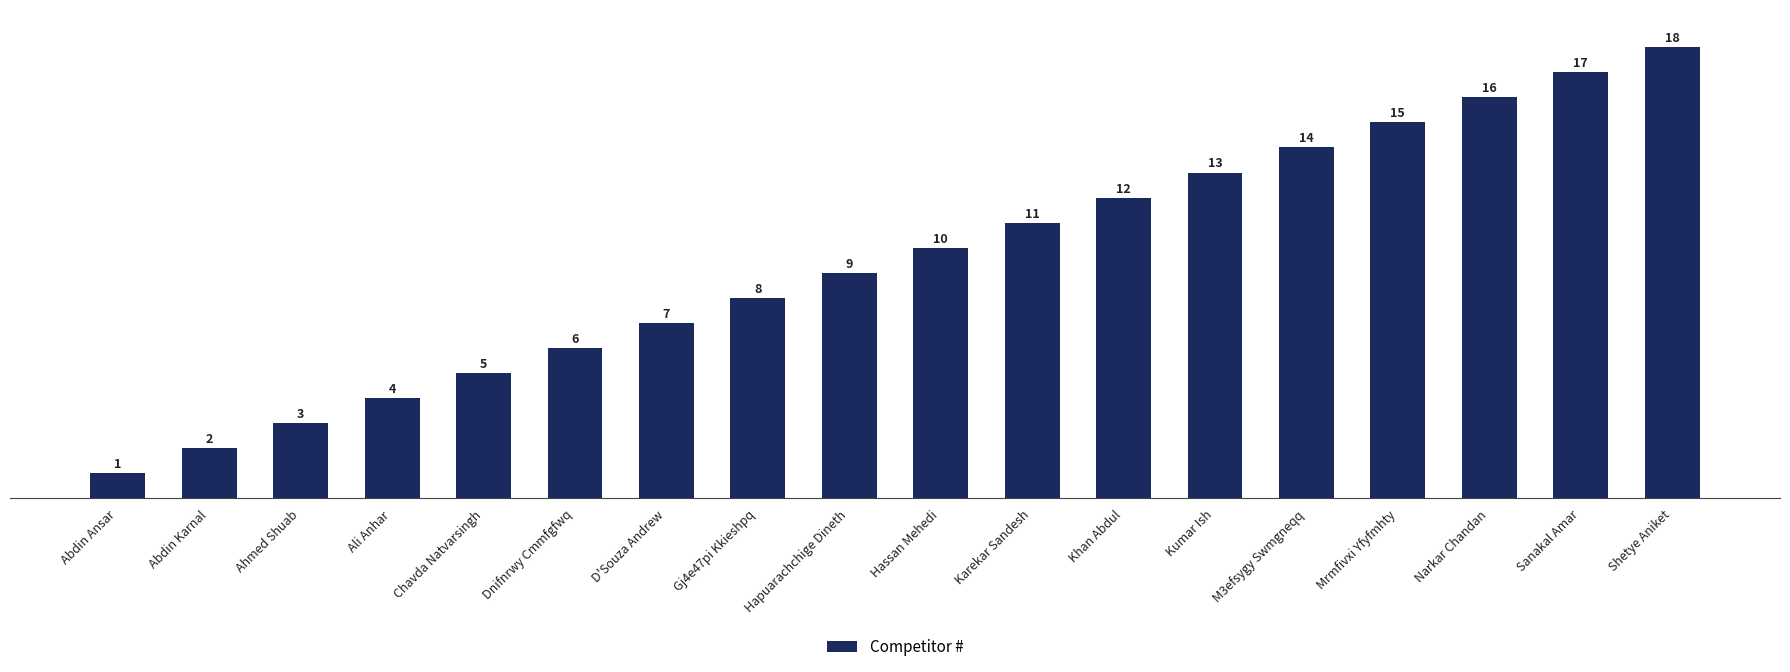

The chart shows a value of 10 at Hassan Mehedi. True or false?

True